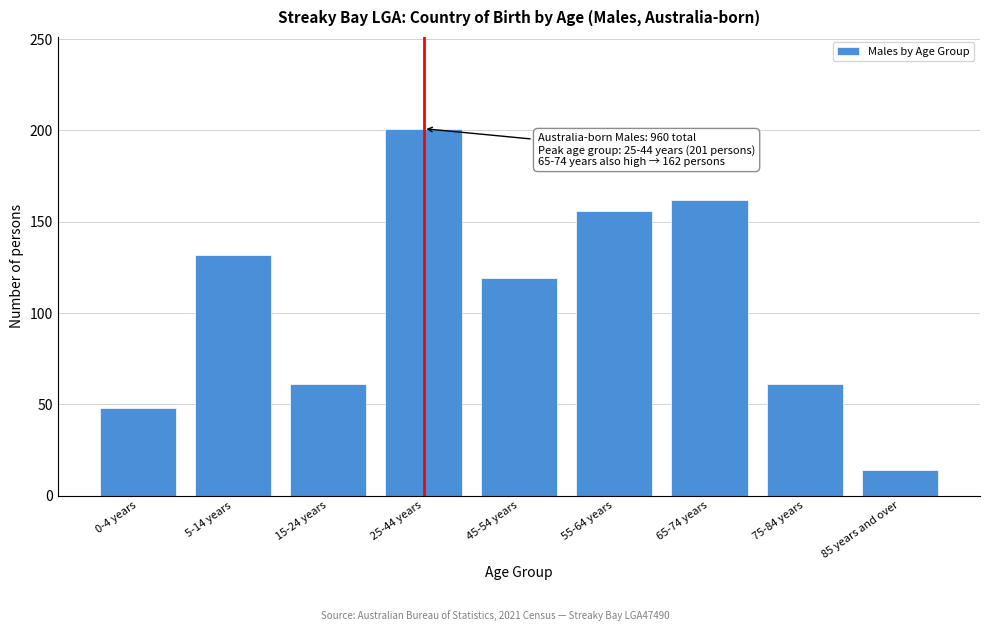

Reading left to right, extract all data points from this chart.

48	132	61	201	119	156	162	61	14